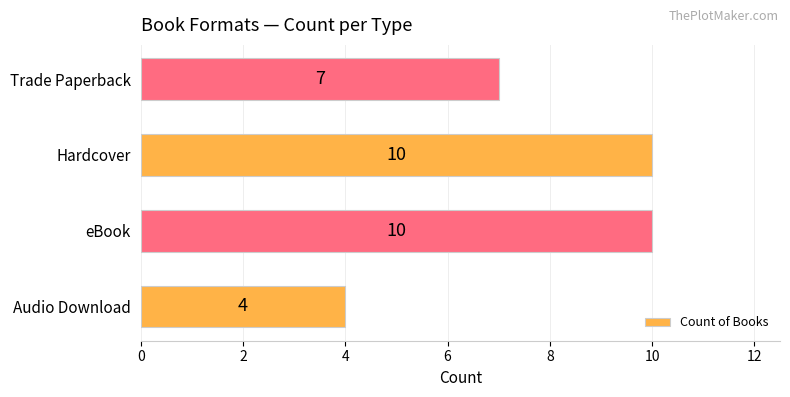

How many bars are there in total?

4